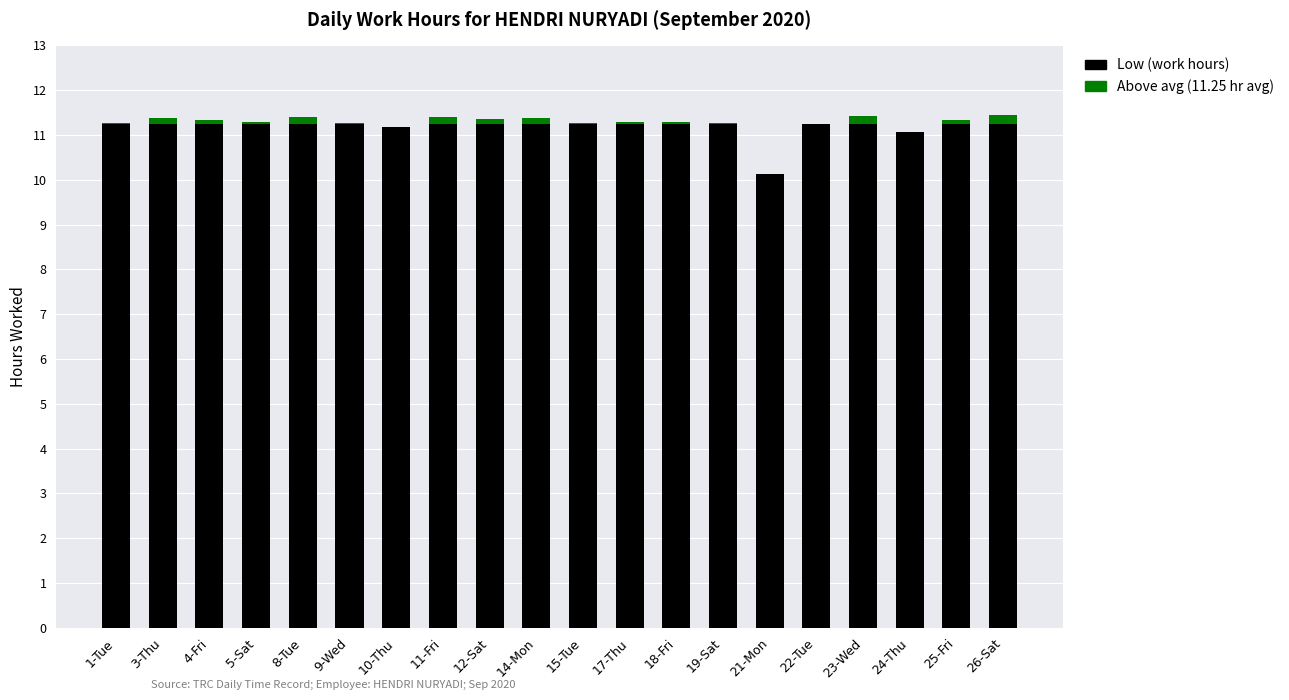

What is the label of the 16th bar from the right?

8-Tue